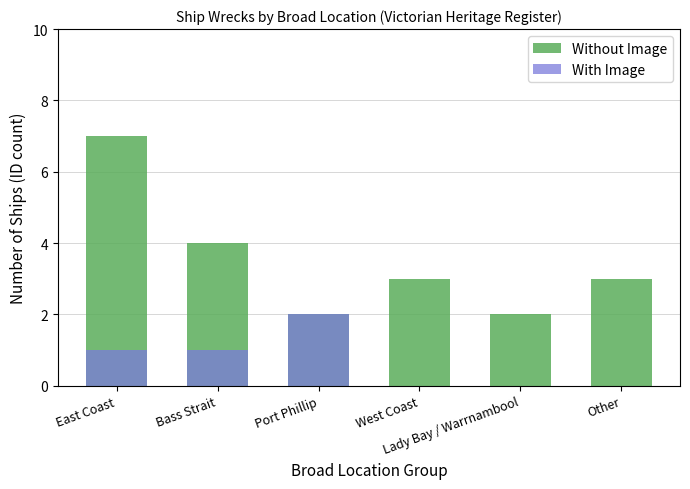

What is the difference between the maximum and minimum values in the Without Image series?

5